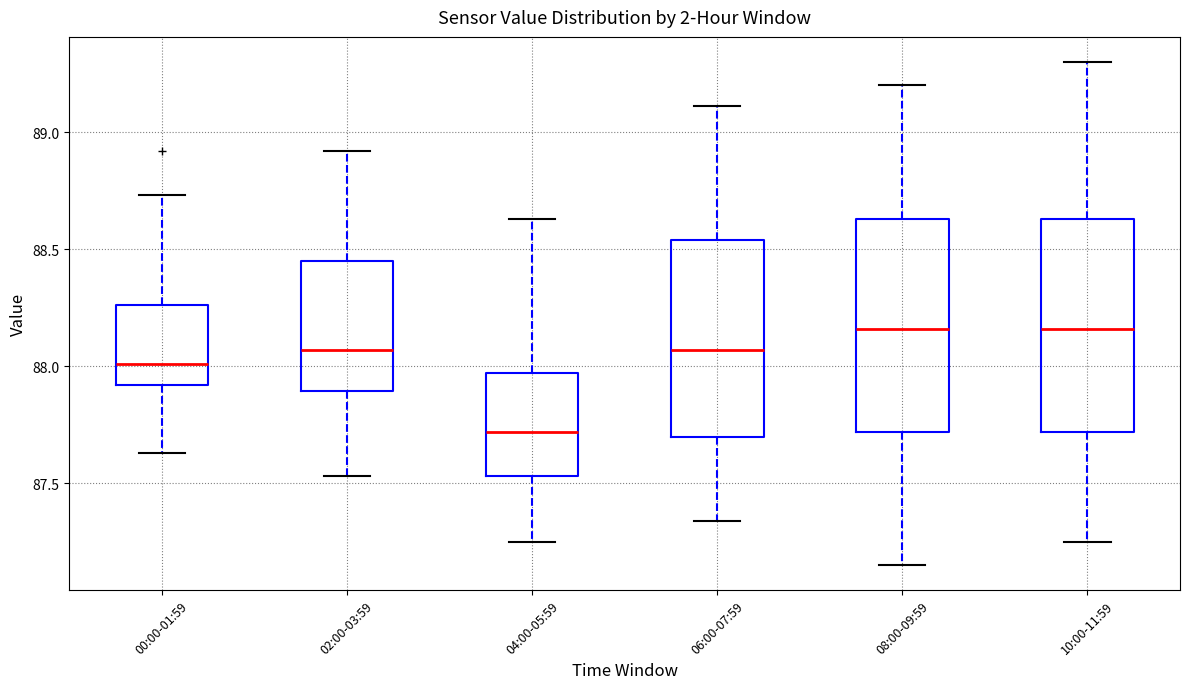

Which box's median line is the lowest?

04:00-05:59